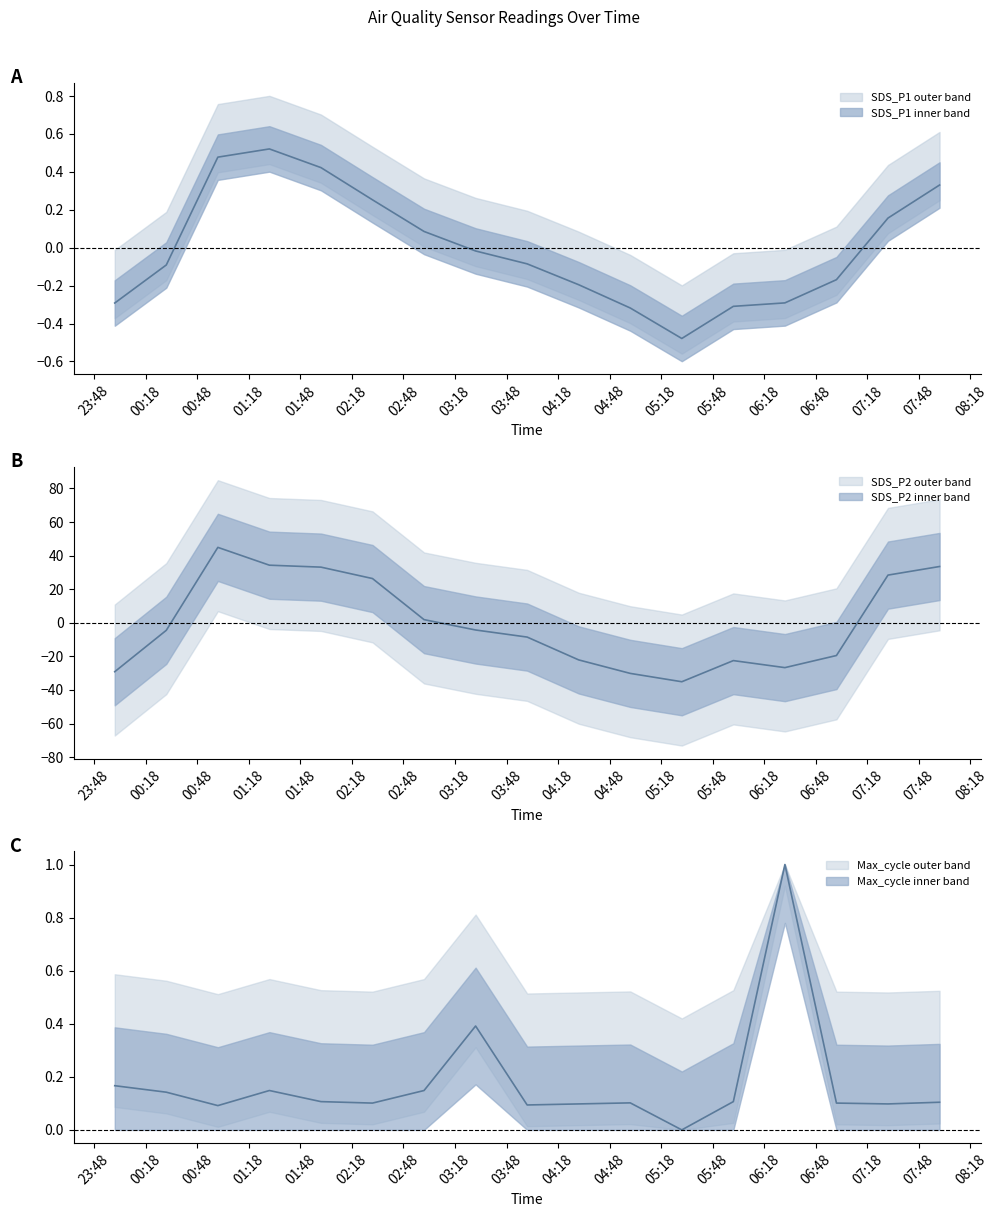

At how many categories does at least one series exceed 33?

4